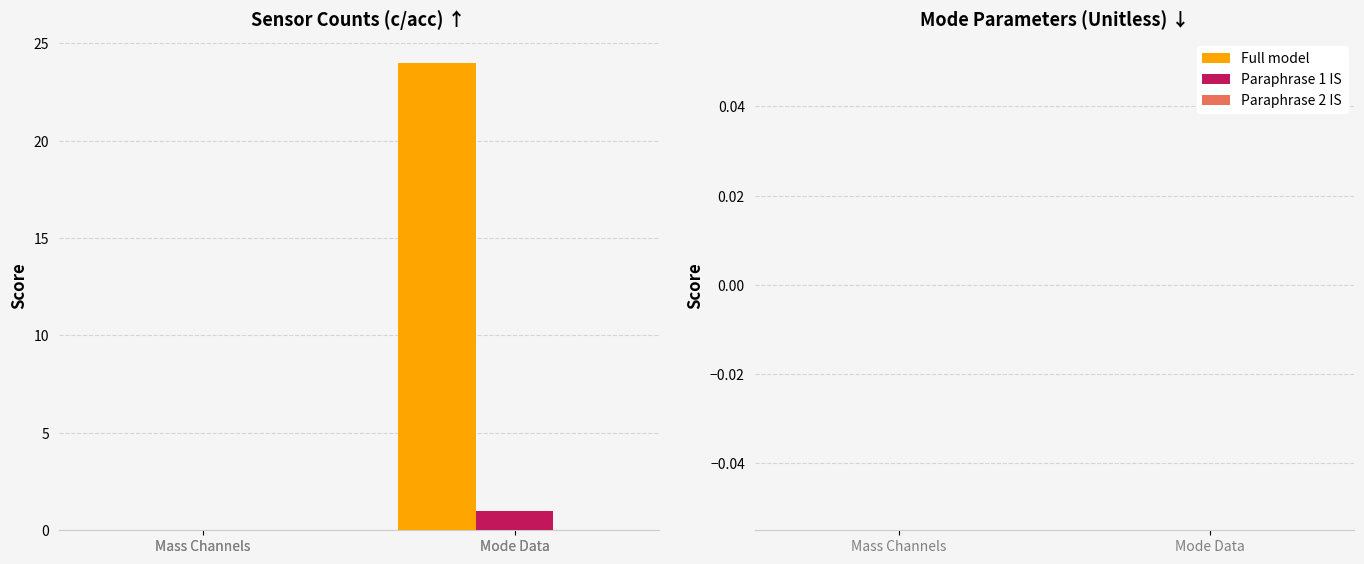

What is the total value across all series at Mode Data?

25